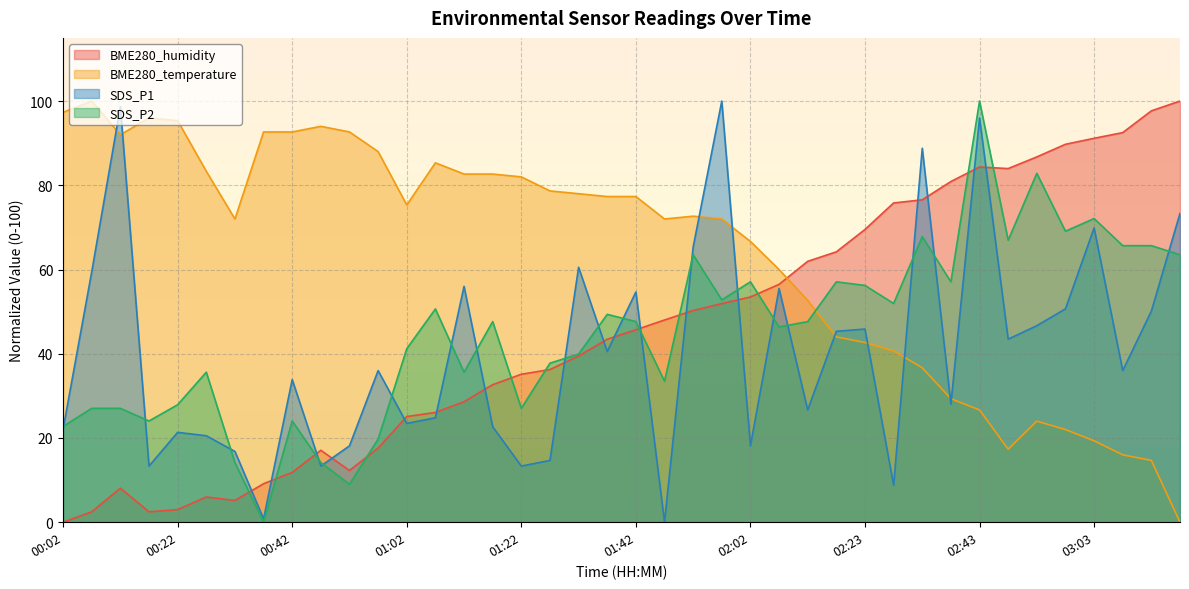

Reading left to right, extract all data points from this chart.

BME280_humidity: 0.0	2.5	8.1	2.5	3.0	6.0	5.2	9.1	11.8	17.1	12.3	17.6	25.1	26.1	28.6	32.7	35.1	36.3	39.5	43.4	45.7	48.0	50.3	51.9	53.5	56.5	61.9	64.2	69.5	75.8	76.6	80.9	84.3	84.0	86.7	89.7	91.2	92.5	97.7	100.0
BME280_temperature: 97.3	100.0	92.0	96.0	95.3	83.3	72.0	92.7	92.7	94.0	92.7	88.0	75.3	85.3	82.7	82.7	82.0	78.7	78.0	77.3	77.3	72.0	72.7	72.0	66.7	60.0	52.7	44.0	42.7	40.7	36.7	29.3	26.7	17.3	24.0	22.0	19.3	16.0	14.7	0.0
SDS_P1: 22.1	59.5	98.7	13.3	21.3	20.5	16.8	0.8	33.9	13.3	18.1	36.0	23.5	24.8	56.0	22.7	13.3	14.7	60.5	40.5	54.7	0.0	65.3	100.0	18.1	55.5	26.7	45.3	45.9	8.8	88.8	28.0	96.0	43.5	46.7	50.7	69.9	36.0	50.1	73.3
SDS_P2: 22.7	27.0	27.0	24.0	27.9	35.6	14.2	0.0	24.0	14.2	9.0	19.7	41.2	50.6	35.6	47.6	27.0	37.8	39.9	49.4	47.6	33.5	63.5	52.8	57.1	46.4	47.6	57.1	56.2	51.9	67.8	57.1	100.0	67.0	82.8	69.1	72.1	65.7	65.7	63.5